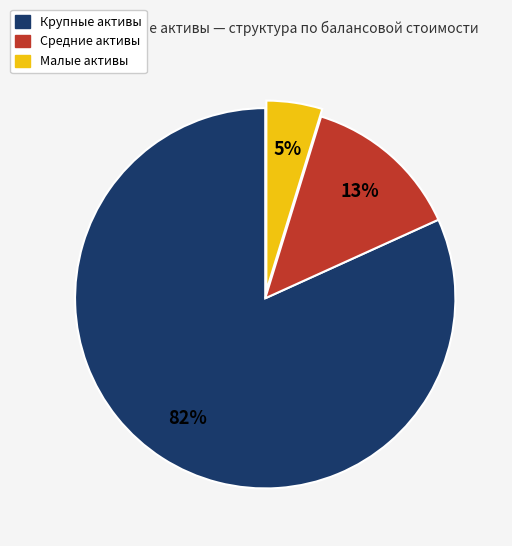

To the nearest percent, what is the average slice percentage?

33%